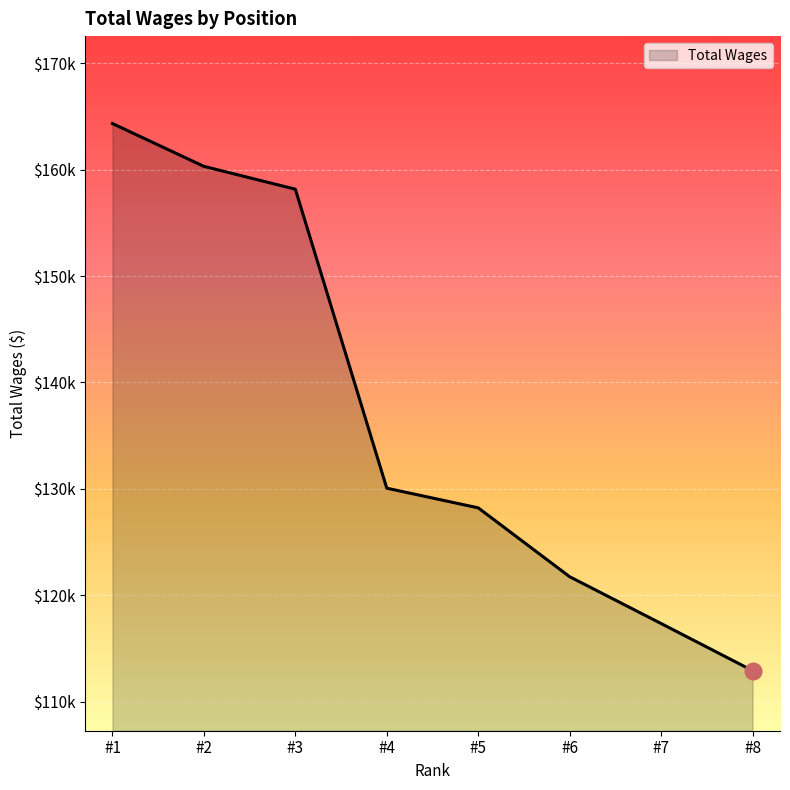

List the labels in order of value, smallest first.

#8, #7, #6, #5, #4, #3, #2, #1